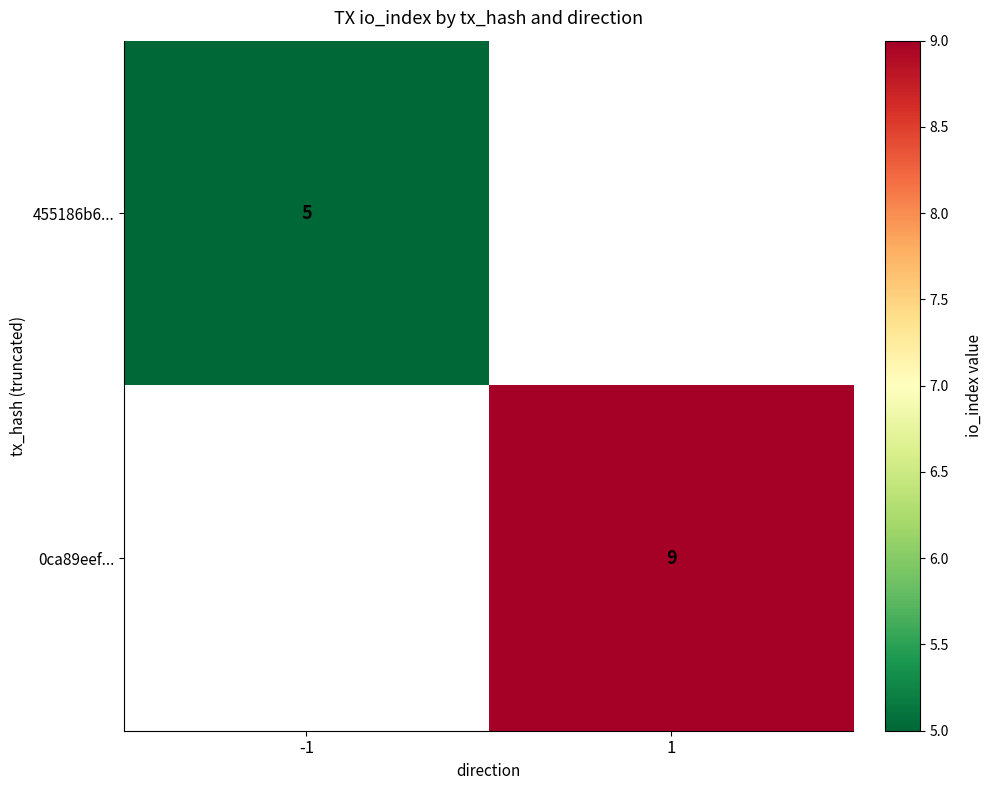

True or false: 0ca89eef... has a value of 9 at 1.

True